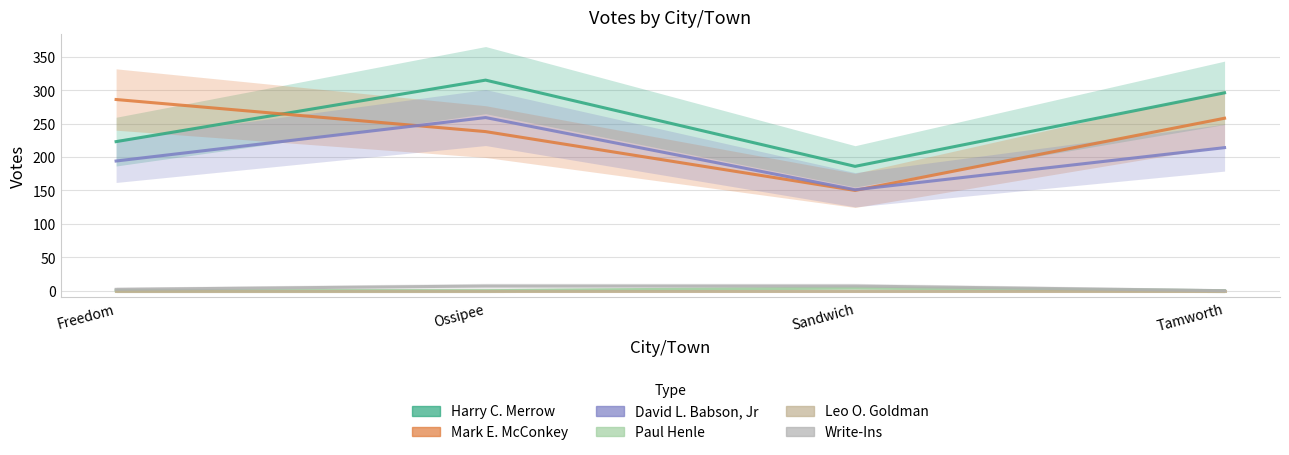

What are all the series names shown in the legend?

Harry C. Merrow, Mark E. McConkey, David L. Babson, Jr, Paul Henle, Leo O. Goldman, Write-Ins